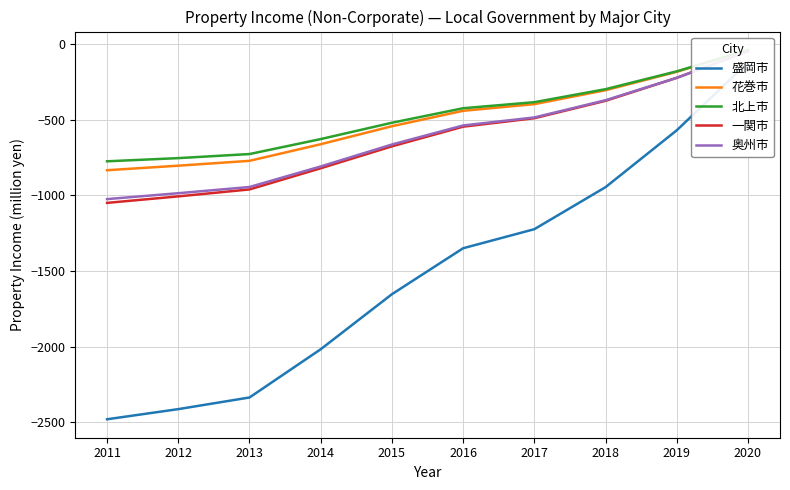

At 2015, list the series in order from smallest to largest.

盛岡市, 一関市, 奥州市, 花巻市, 北上市